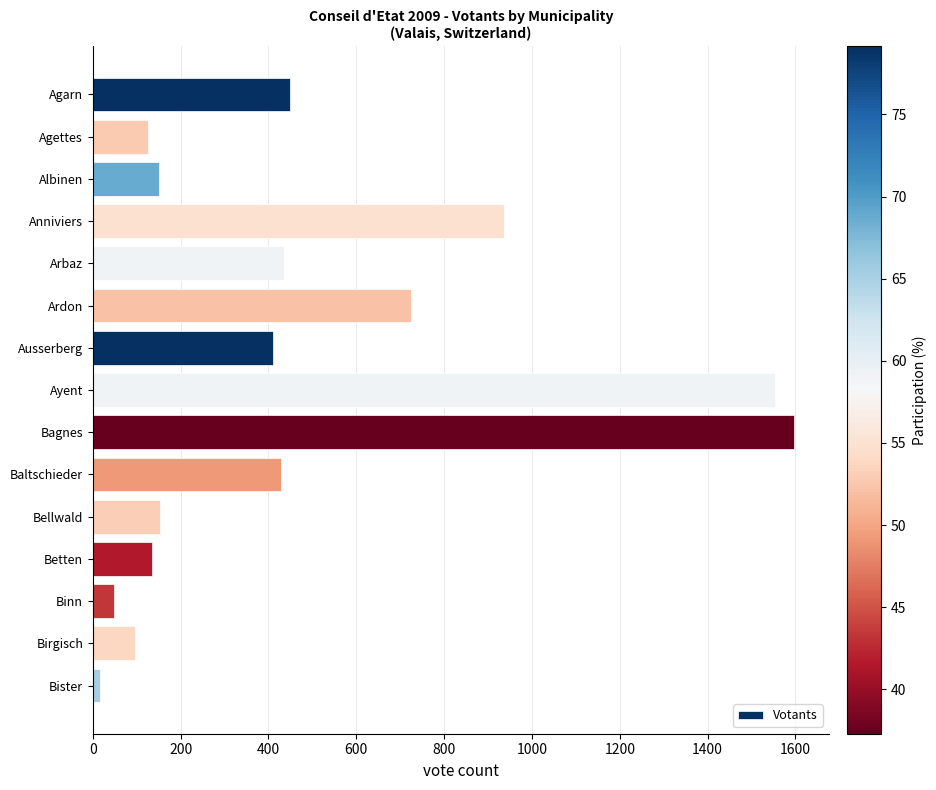

What is the label of the 11th bar from the bottom?

Arbaz